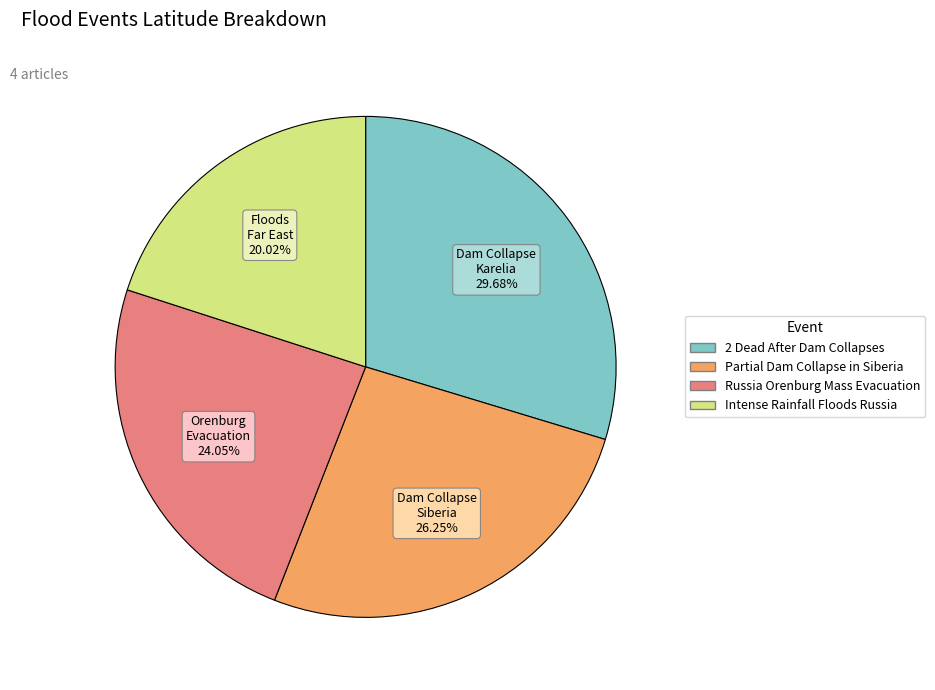

What is the total percentage of 2 Dead After Dam Collapses and Partial Dam Collapse in Siberia?

55.9%